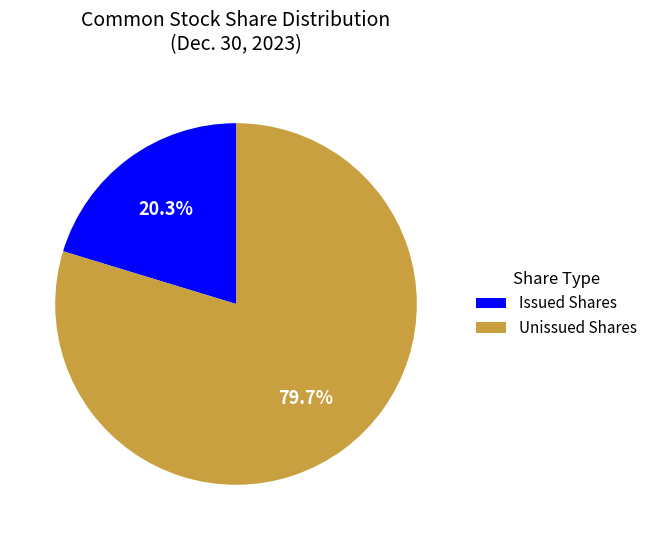

Count the number of slices in the pie.

2